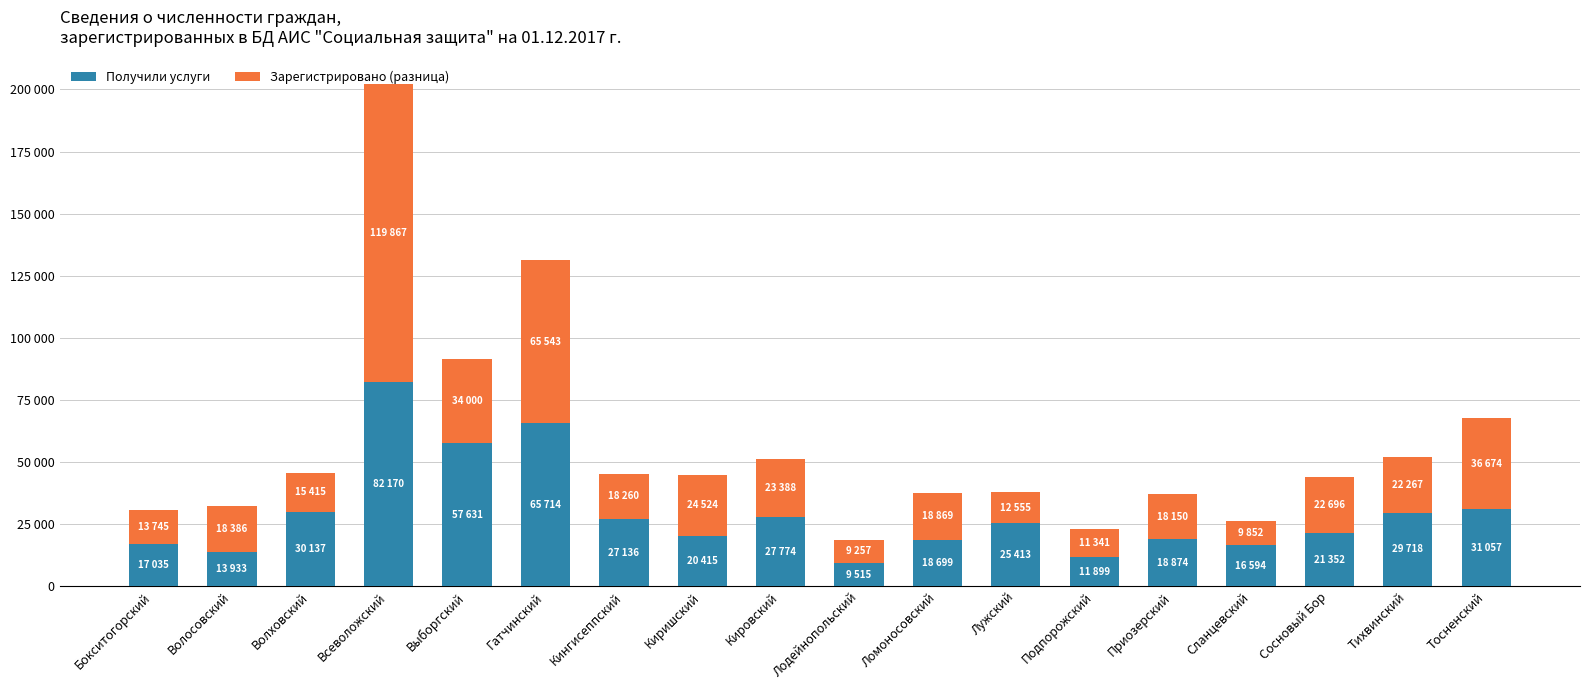

Are the bars grouped side by side (vs. stacked)?

No